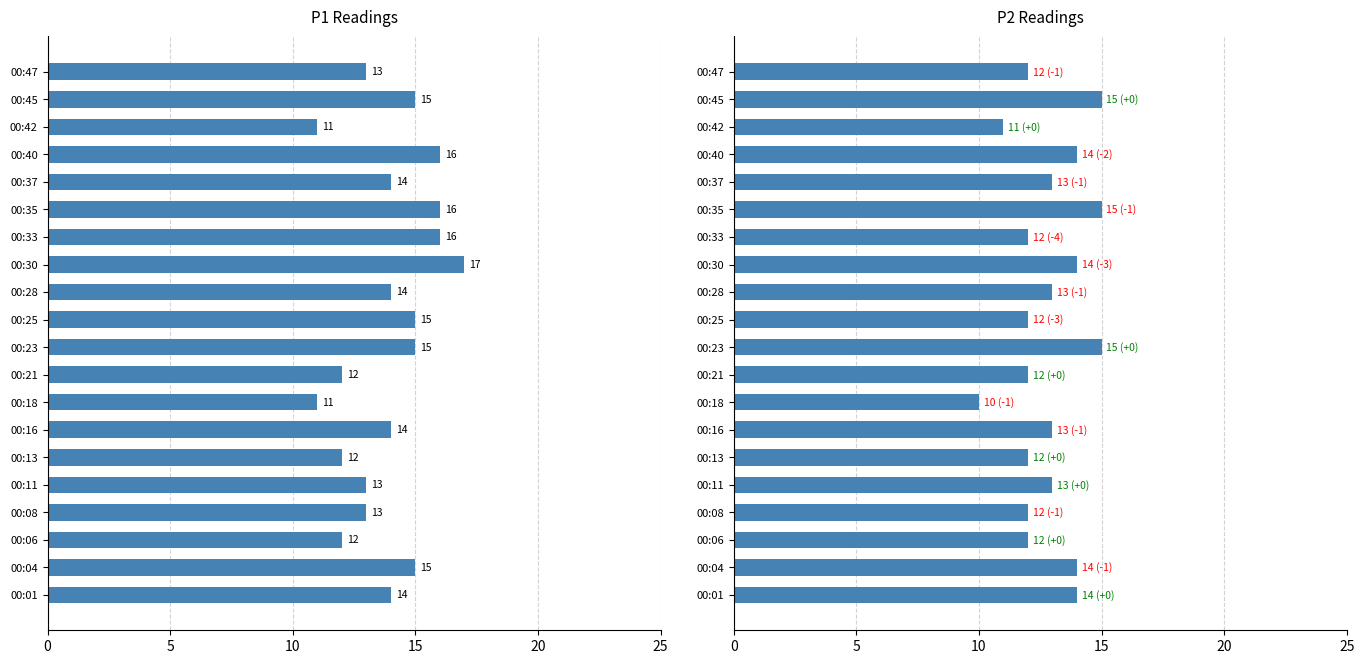

What is the maximum value shown in the chart?

17